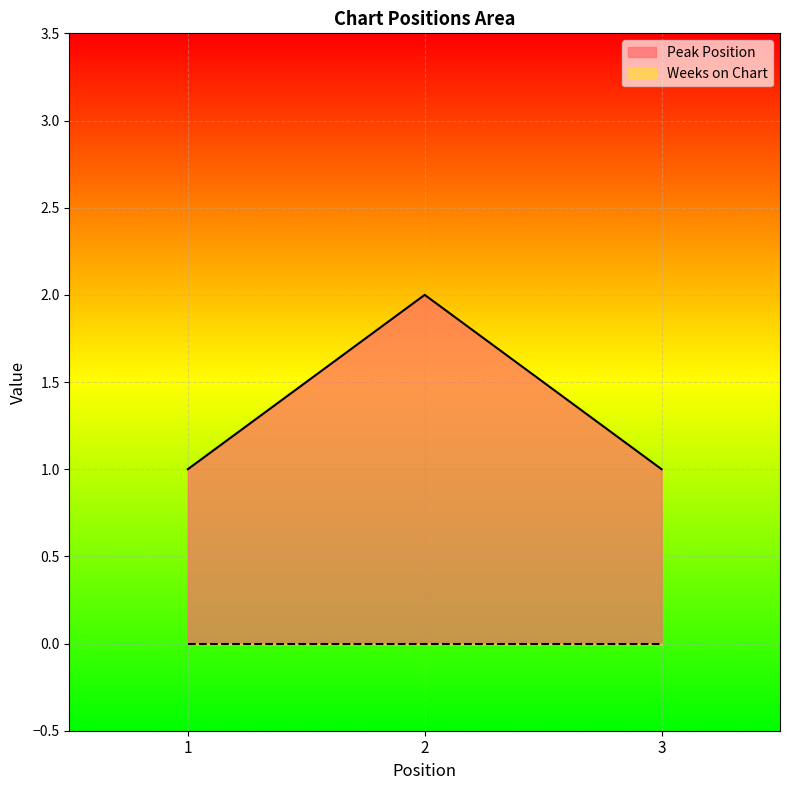

Rank the categories by value from lowest to highest.

1, 3, 2